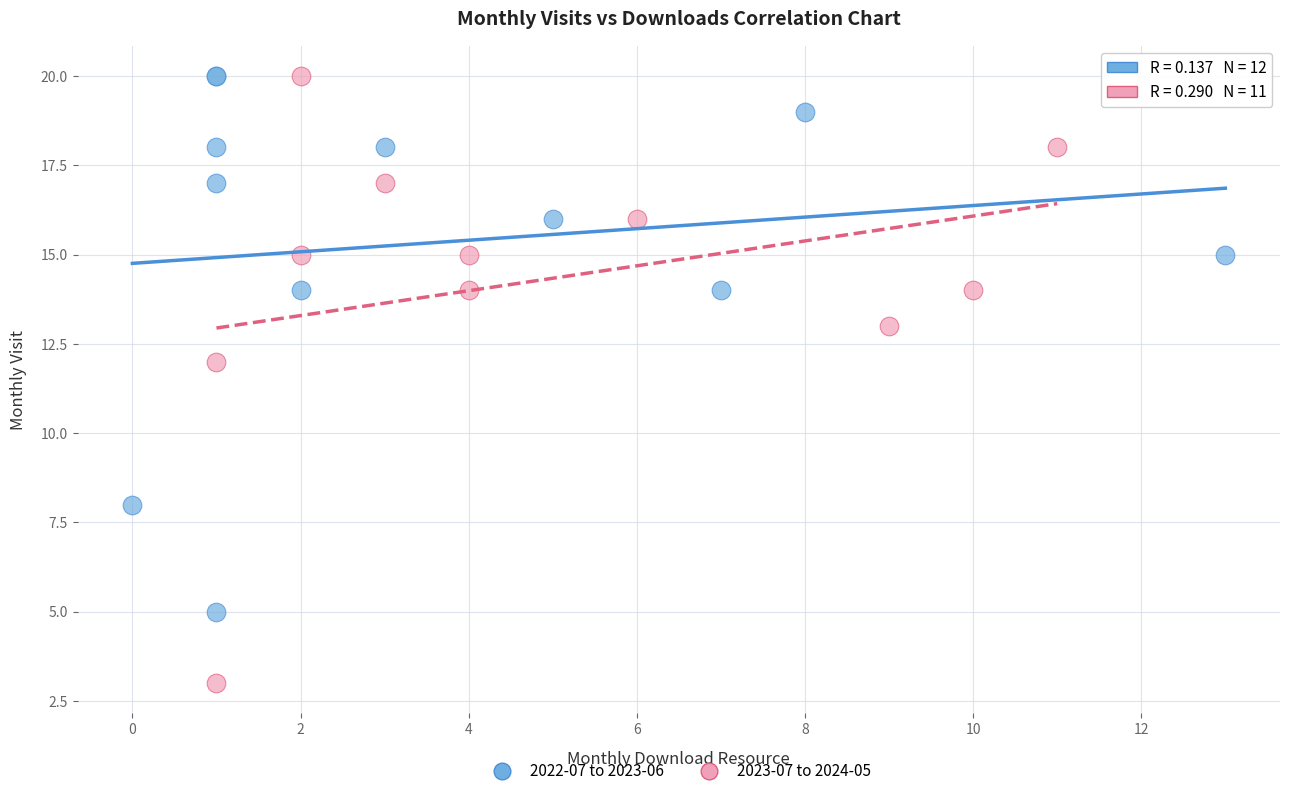

What are all the series names shown in the legend?

2022-07 to 2023-06, 2023-07 to 2024-05